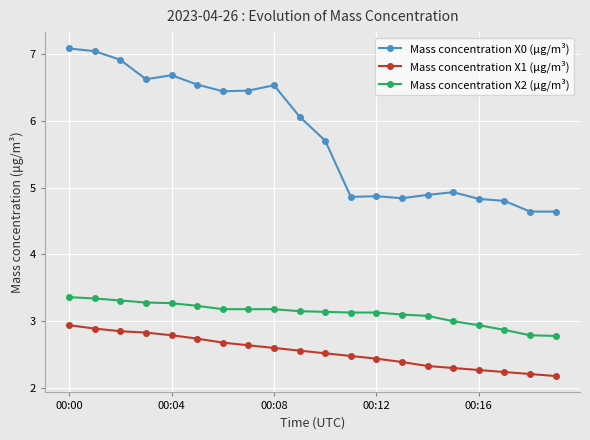

What is the value of the Mass concentration X0 (μg/m³) point at the 8th from the left?

6.5